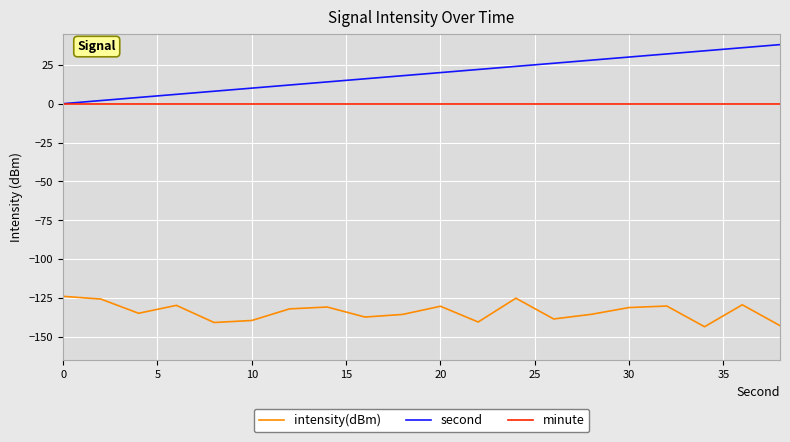

True or false: intensity(dBm) and second cross at least once.

False